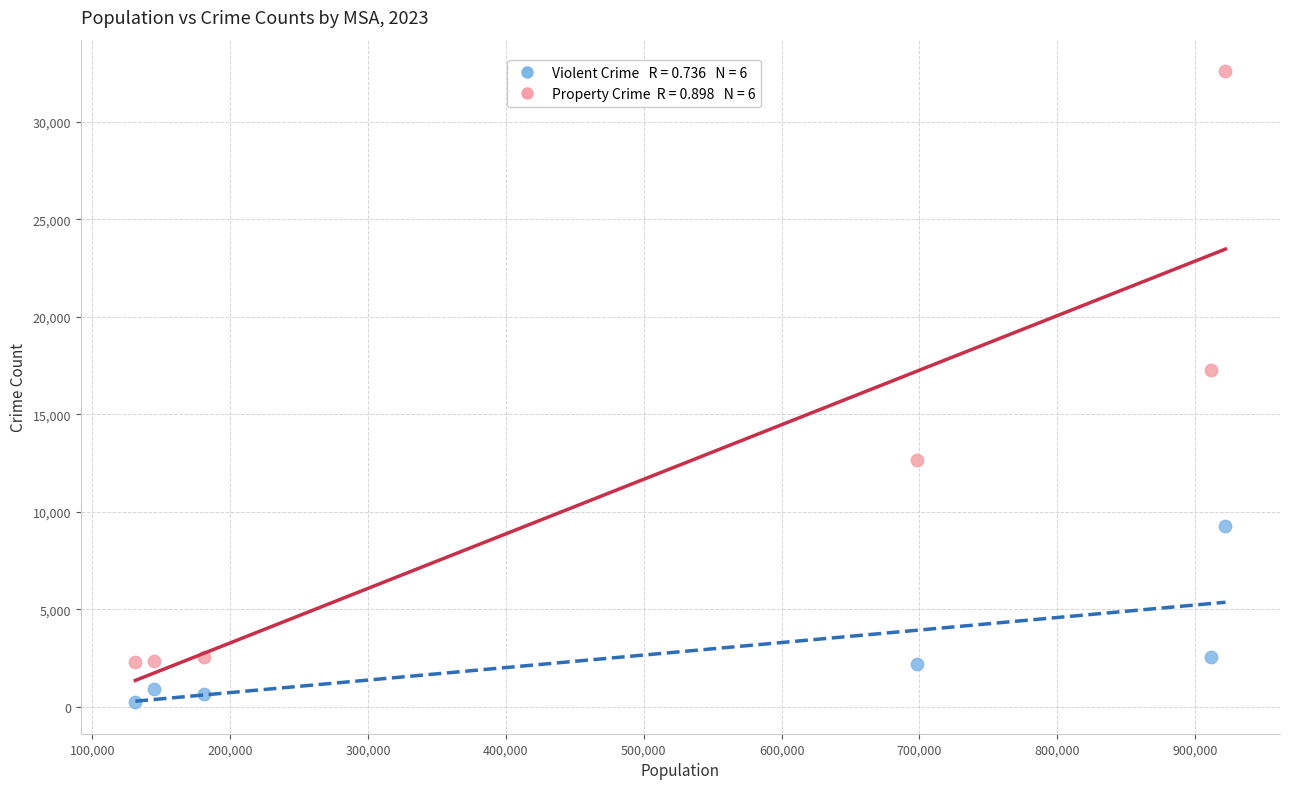

Across all data points, what is the average Y value?

7127